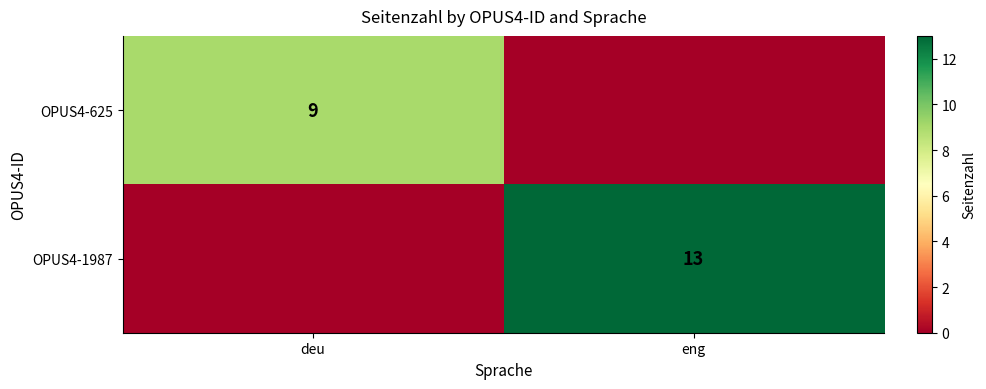

The OPUS4-625 series shows 14 at deu. True or false?

False